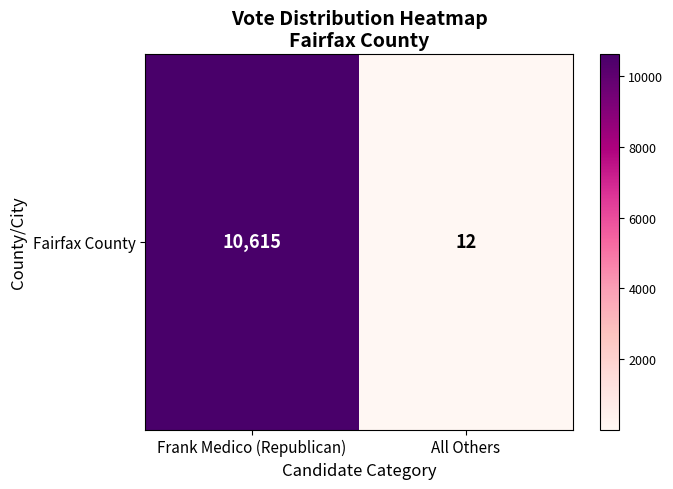

The chart shows a value of 16340 at Frank Medico (Republican). True or false?

False